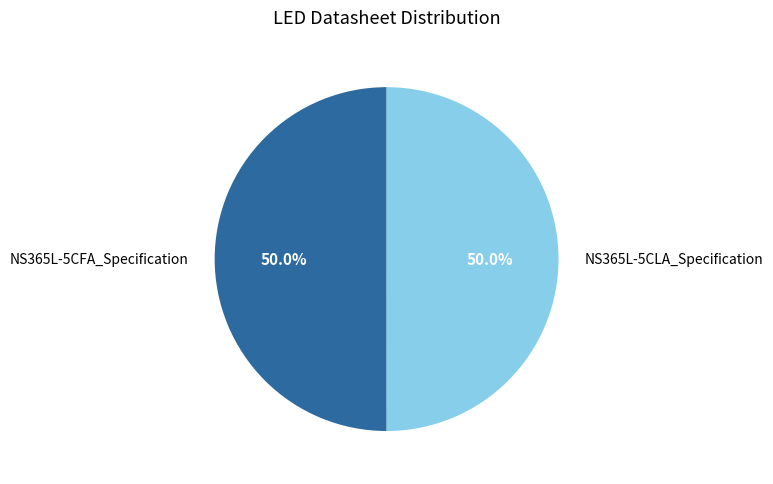

Do NS365L-5CLA_Specification and NS365L-5CFA_Specification together represent more than half of the pie?

Yes